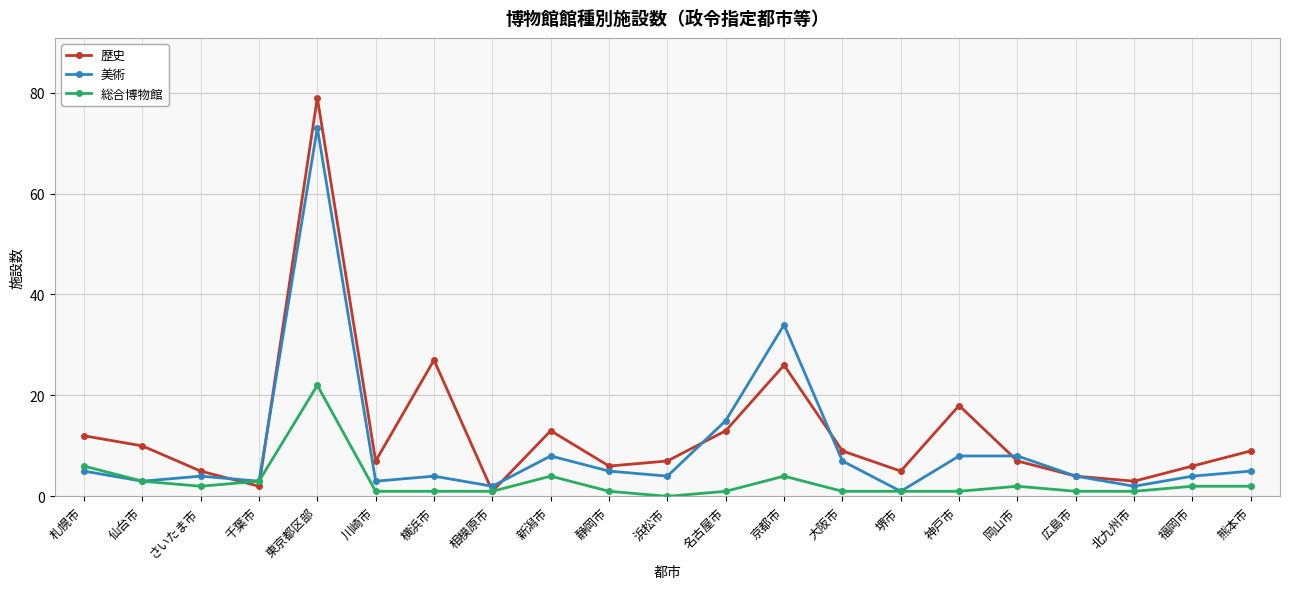

What is the sum of all 歴史 values?

269